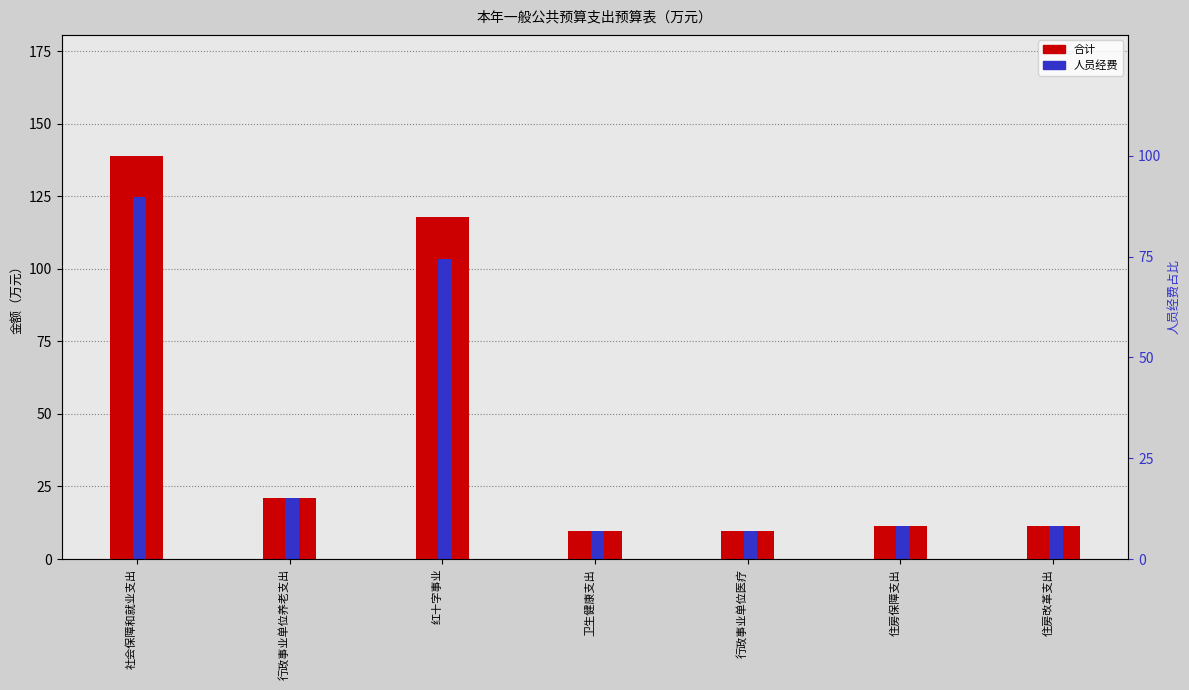

How many series are shown in this chart?

2